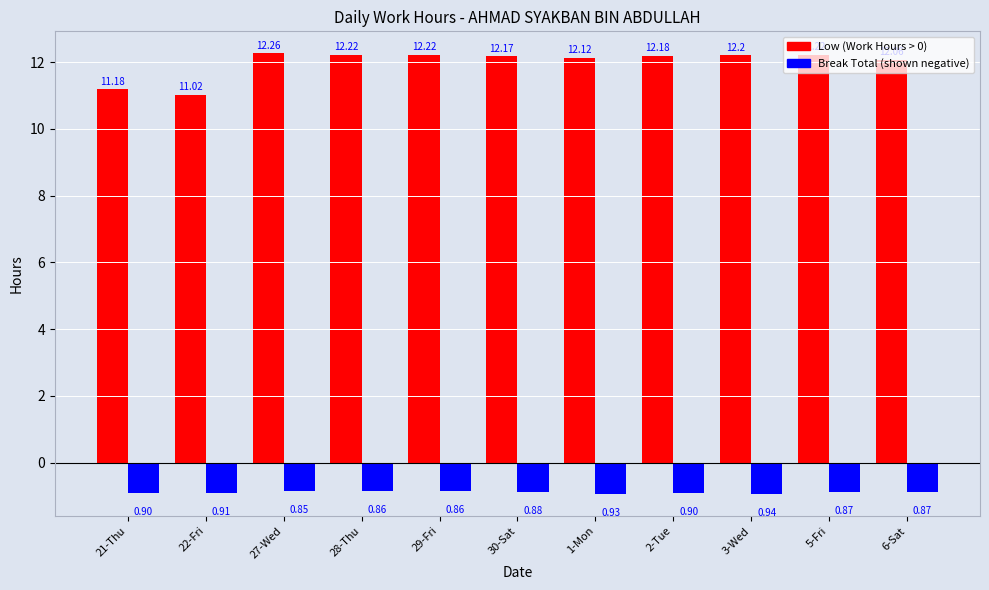

What is the difference between the highest and lowest values at 27-Wed?

13.1